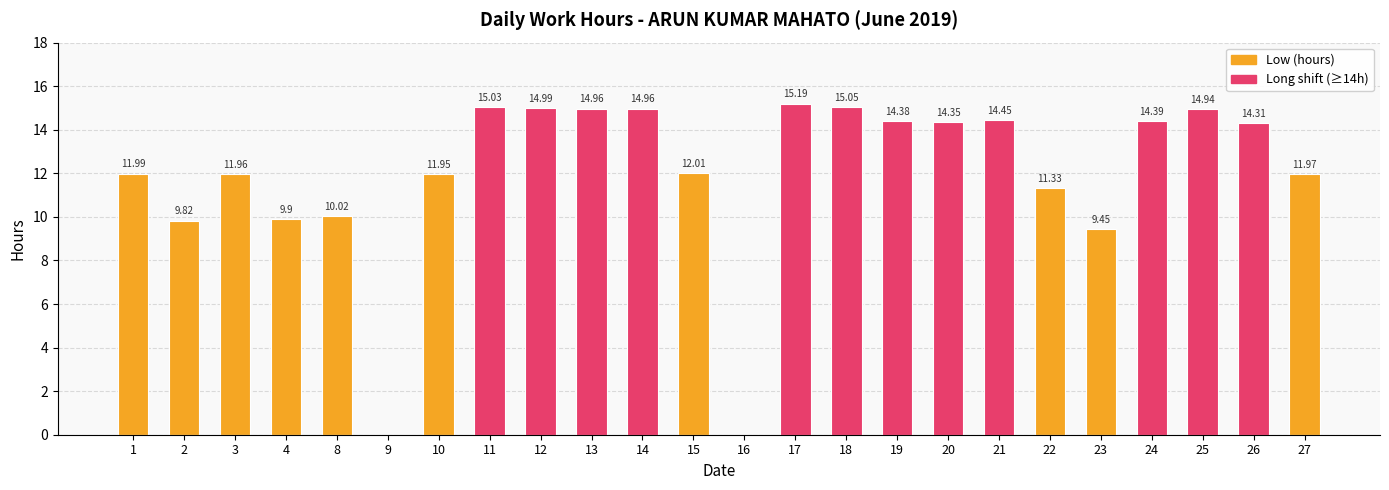

At how many categories does at least one series exceed 14?

12